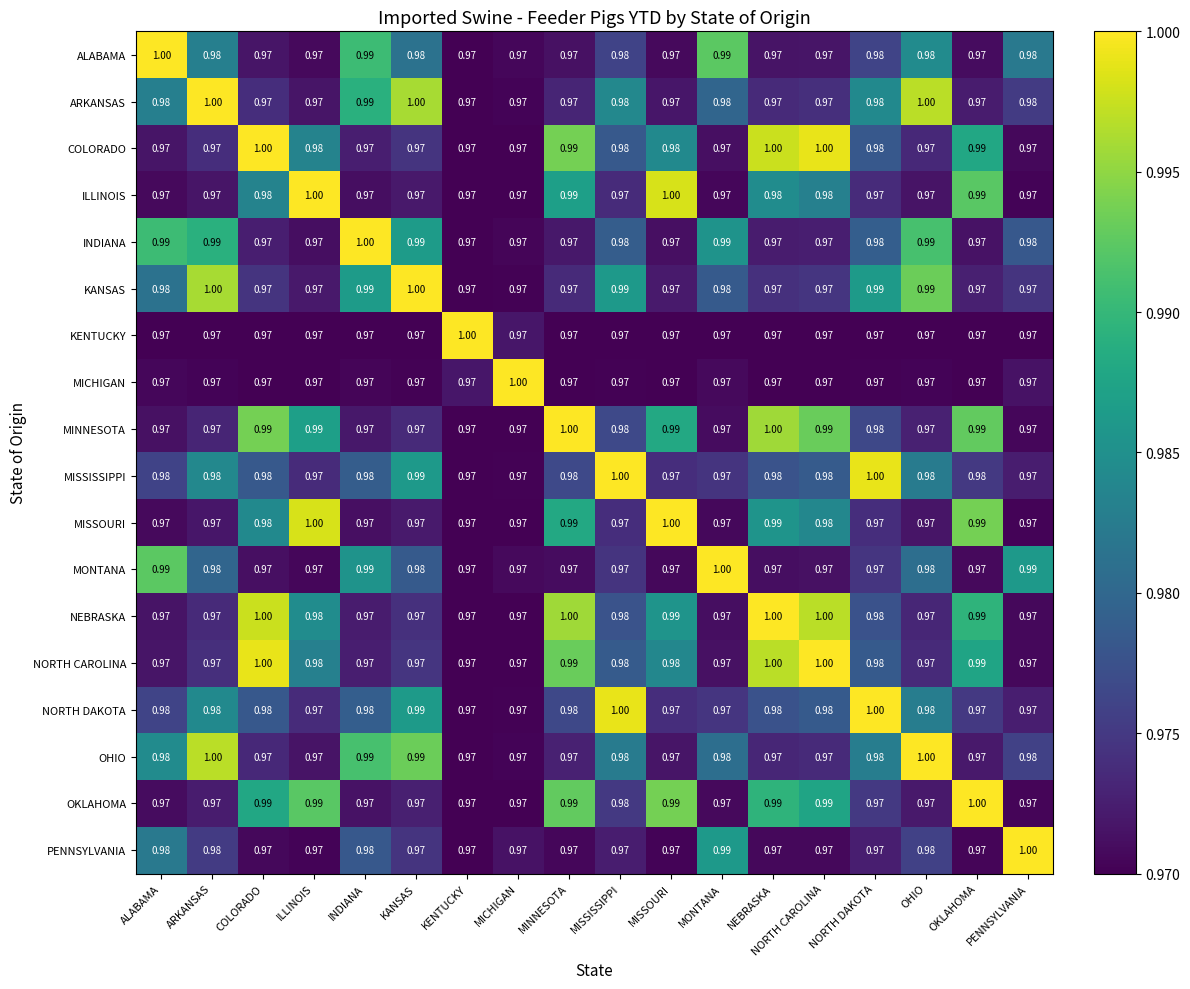

Between ARKANSAS and PENNSYLVANIA, which series saw the biggest shift?

KANSAS